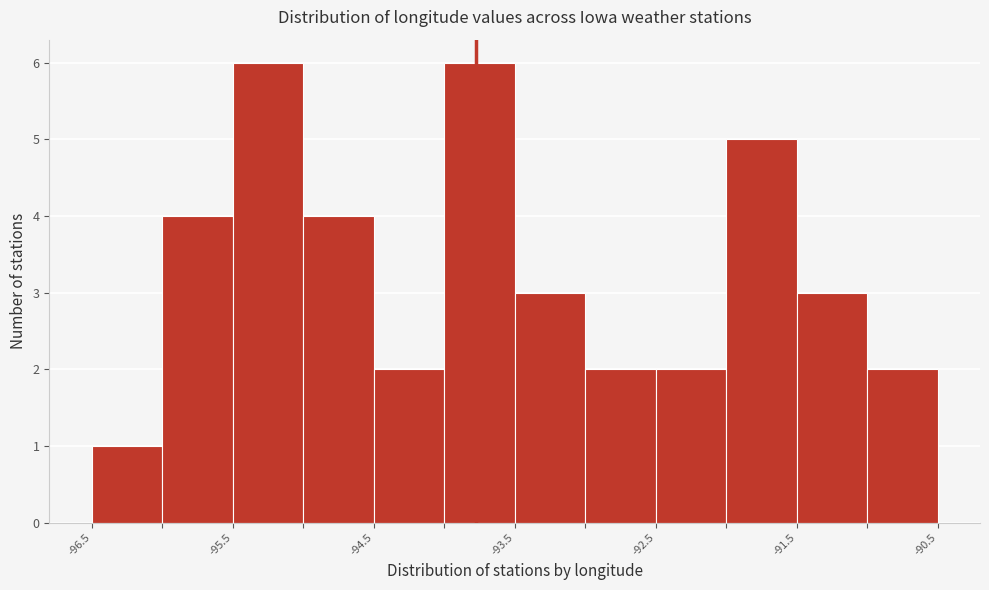

Reading left to right, list every bar in this chart as the range it spans on the x-axis followed by its height. The values are not printed on the chart, so give them approximately, as read against the axis.

-96.5 to -96.0: 1
-96.0 to -95.5: 4
-95.5 to -95.0: 6
-95.0 to -94.5: 4
-94.5 to -94.0: 2
-94.0 to -93.5: 6
-93.5 to -93.0: 3
-93.0 to -92.5: 2
-92.5 to -92.0: 2
-92.0 to -91.5: 5
-91.5 to -91.0: 3
-91.0 to -90.5: 2